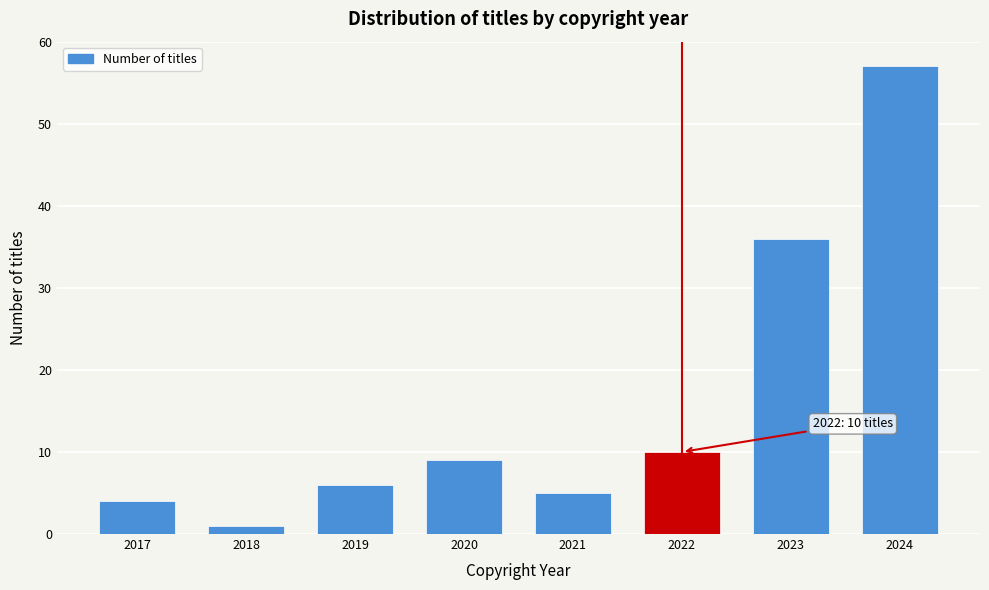

Reading left to right, transcribe all the data shown in this chart.

2017=4	2018=1	2019=6	2020=9	2021=5	2022=10	2023=36	2024=57